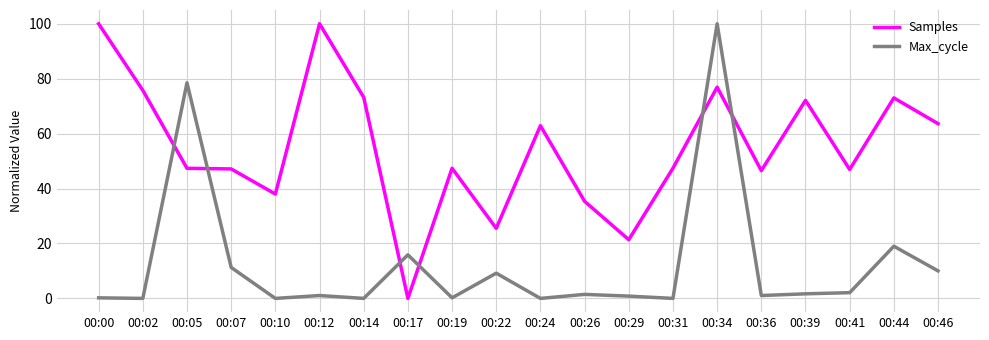

Count the number of categories in the chart.

20